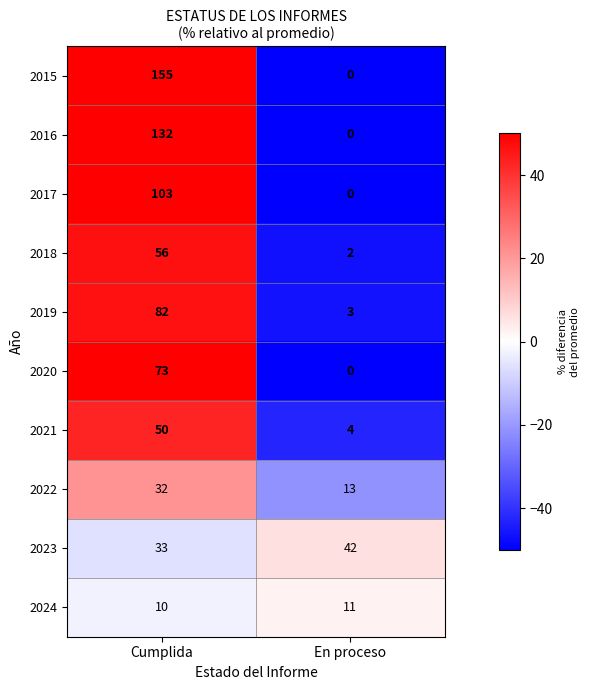

At which category does the chart reach its minimum across all series?

En proceso